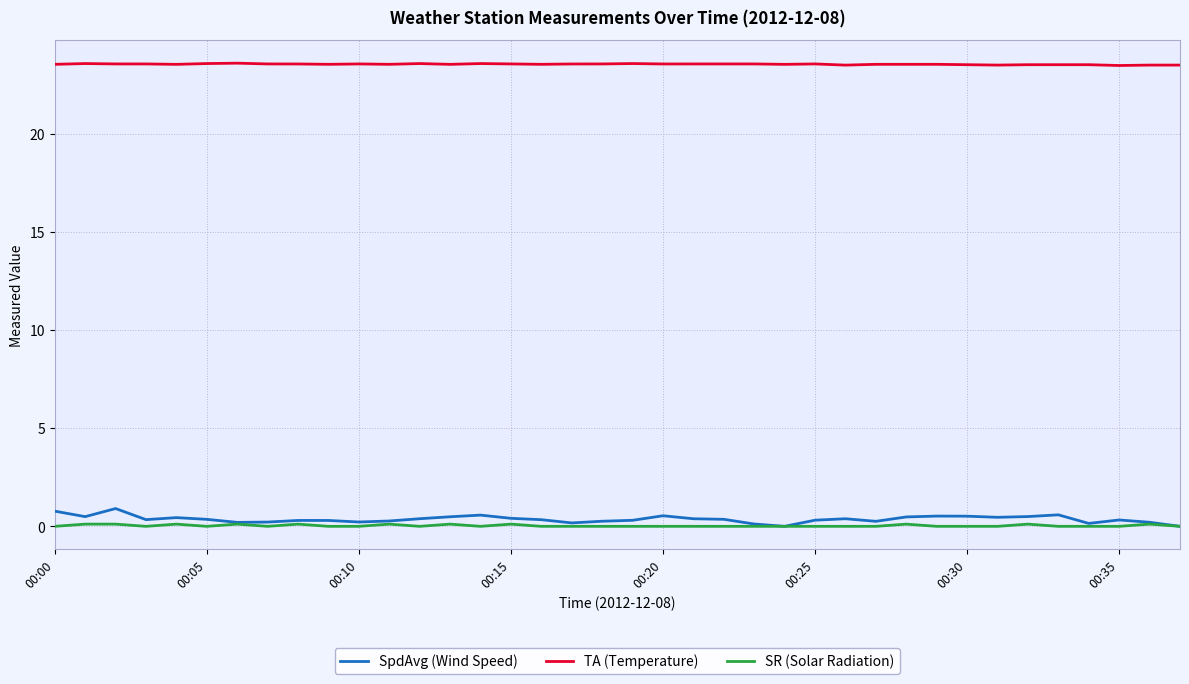

Which series has the largest total across all categories?

TA (Temperature)